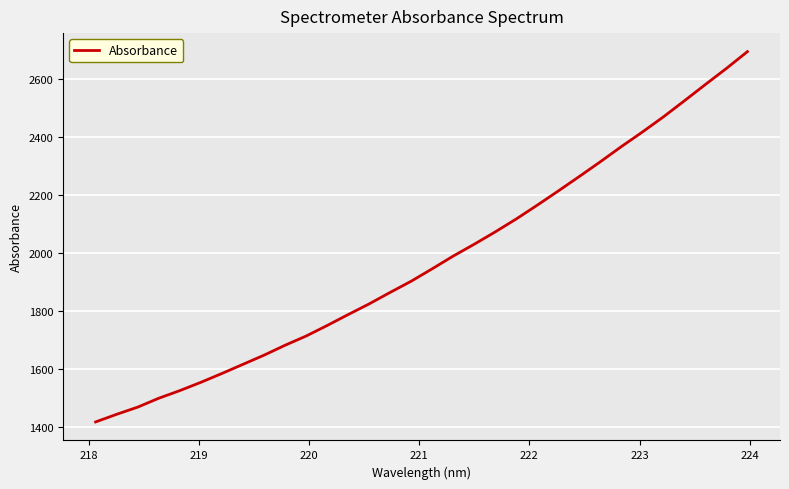

Does the chart display data point markers on the line(s)?

No